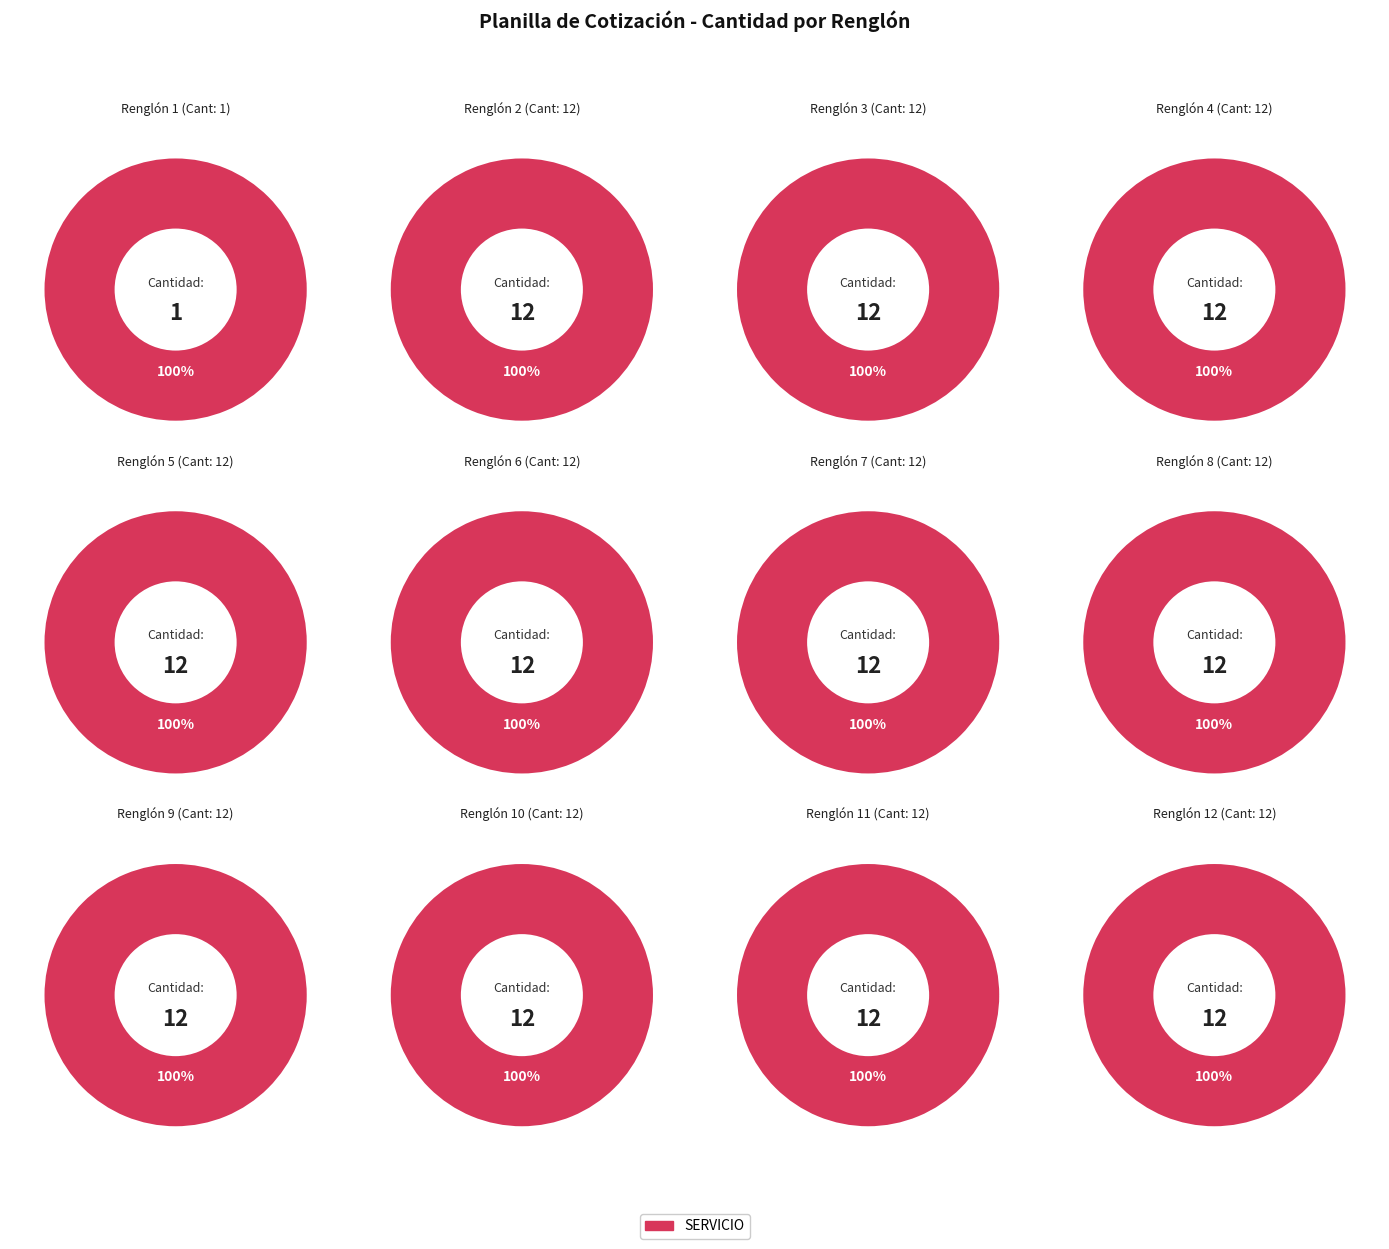

True or false: Renglón 1 accounts for 7% of the total.

False